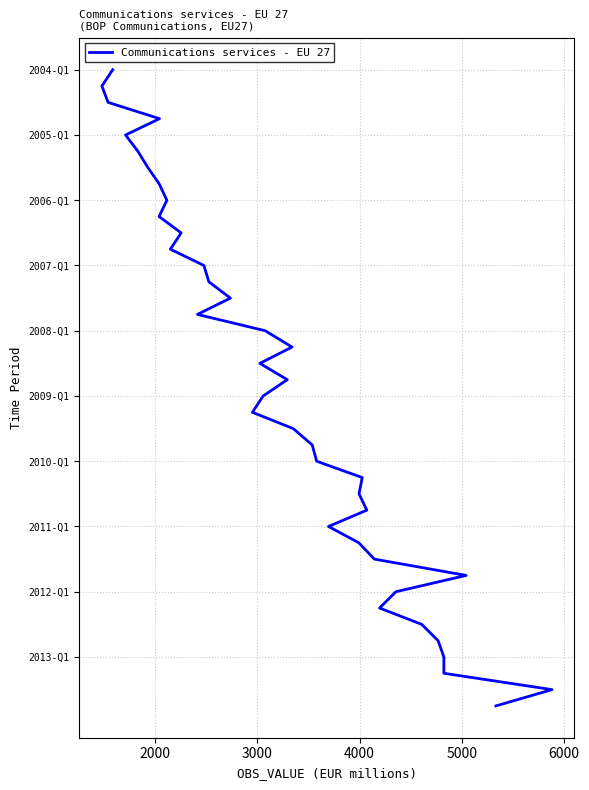

True or false: there are more than 2 points higher than both neighbors.

False